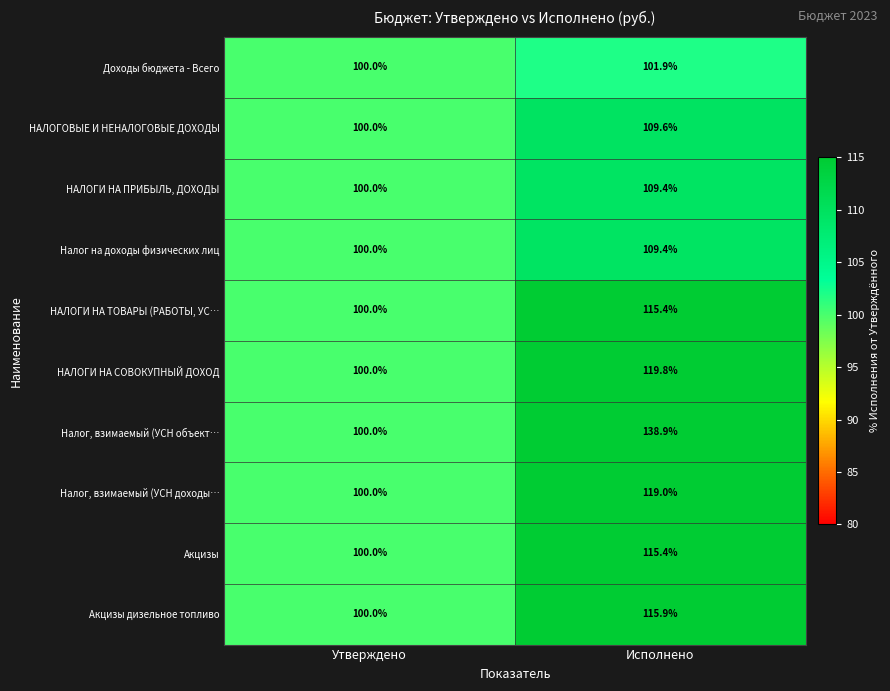

What is the approximate value of Налог, взимаемый (УСН объект… at Утверждено?

100.0